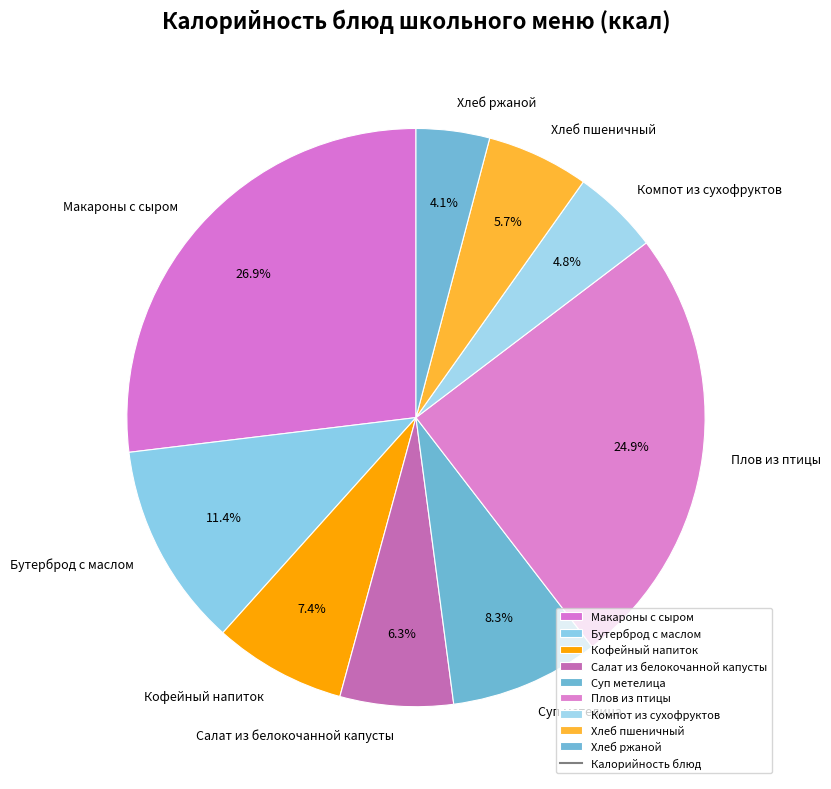

To the nearest percent, what is the difference between the Кофейный напиток and Бутерброд с маслом slice percentages?

4%